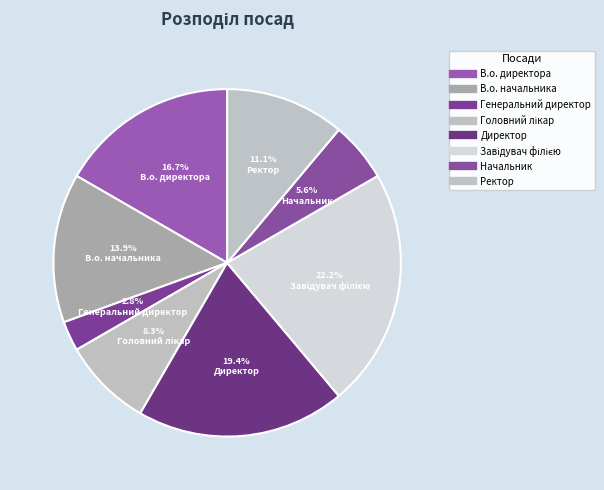

To the nearest percent, what is the difference between the largest and smallest slice percentages?

19%